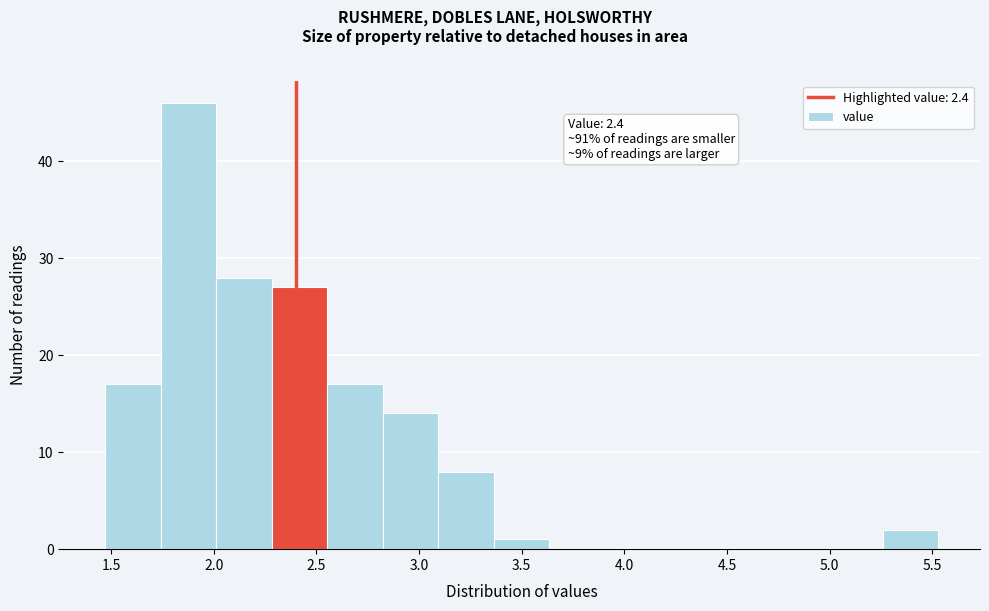

Which range on the x-axis has the tallest bar?

1.75 to 2.00